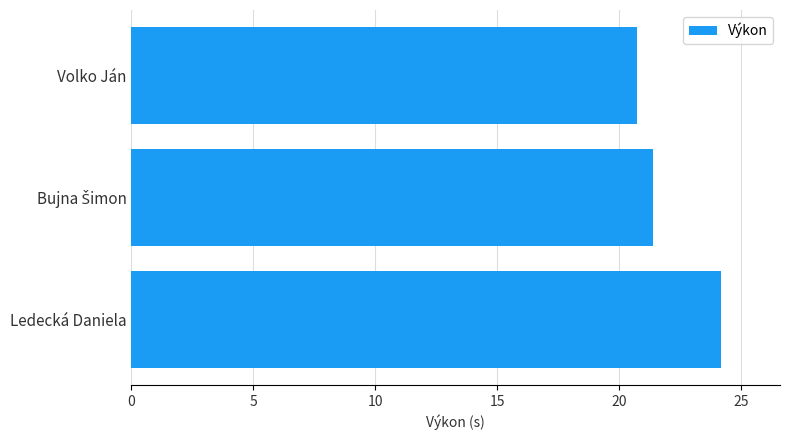

What is the sum of the values at Volko Ján and Ledecká Daniela?

44.9